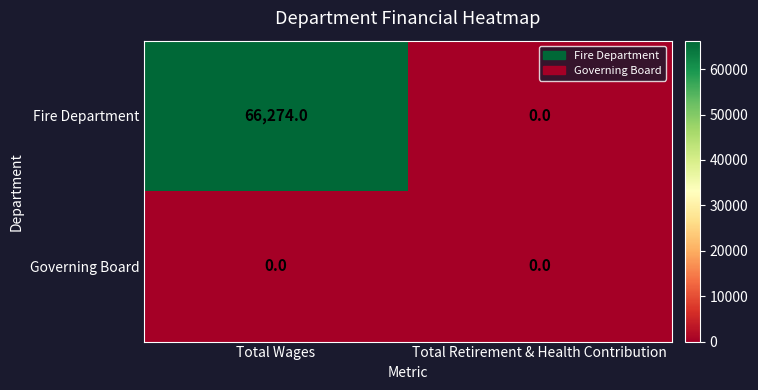

Between Total Wages and Total Retirement & Health Contribution, which series saw the biggest shift?

Fire Department